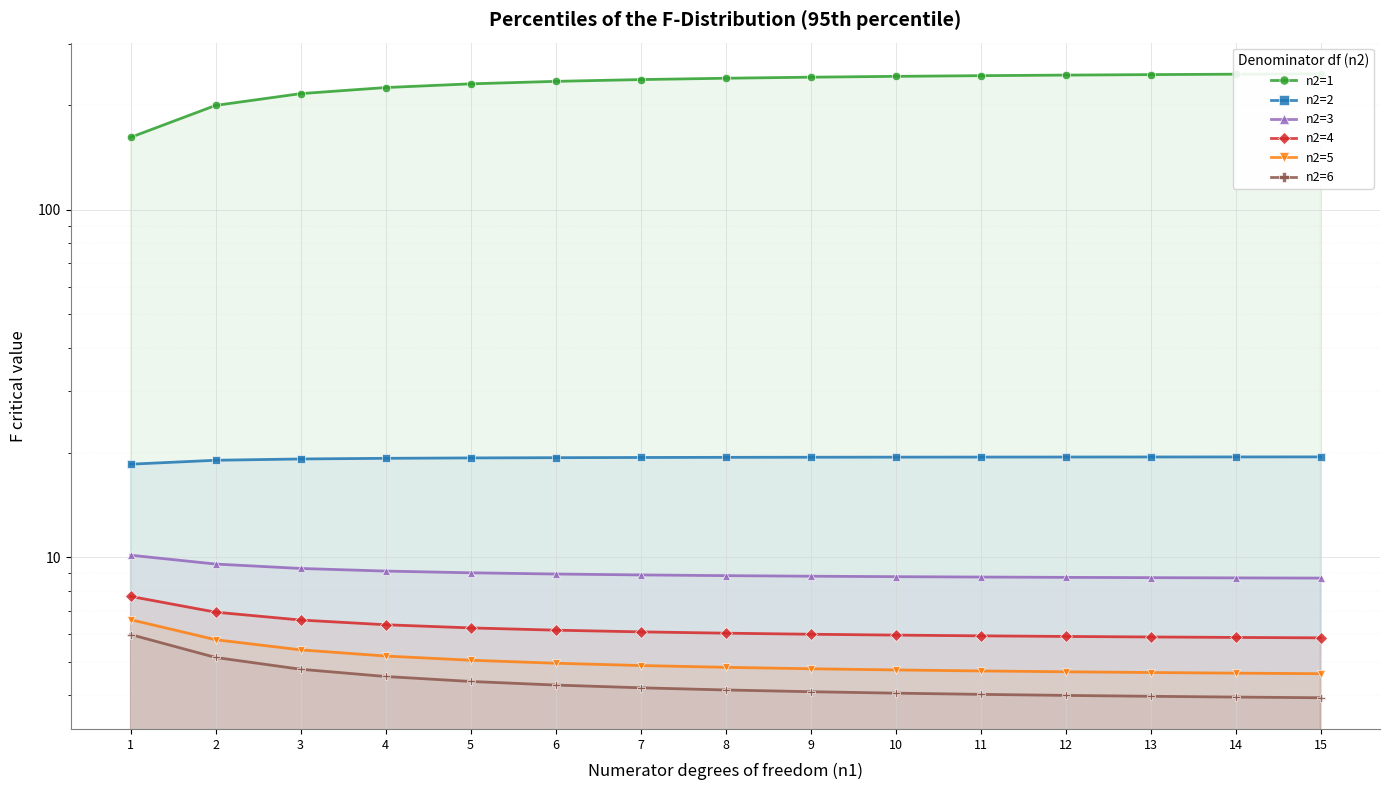

How many data points in n2=6 are above 4?

11